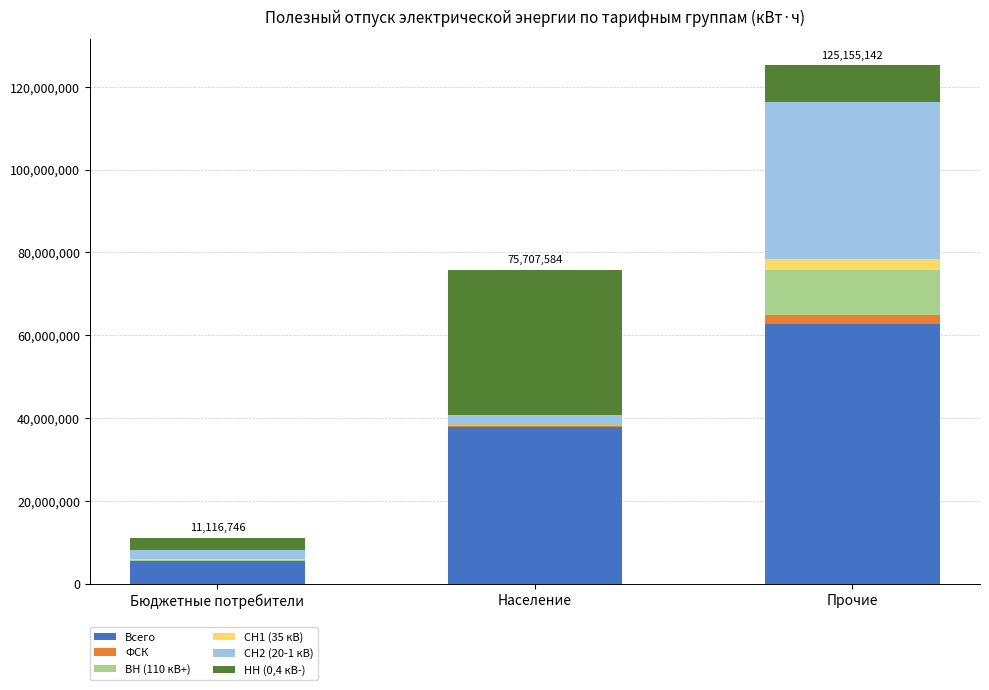

At which category is the sum across all series the highest?

Прочие